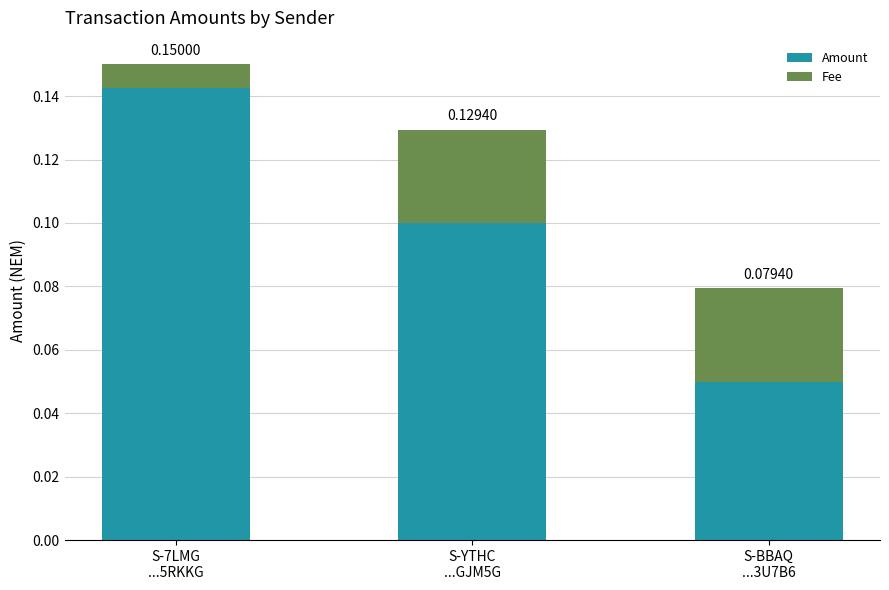

How many distinct data groups are displayed?

2